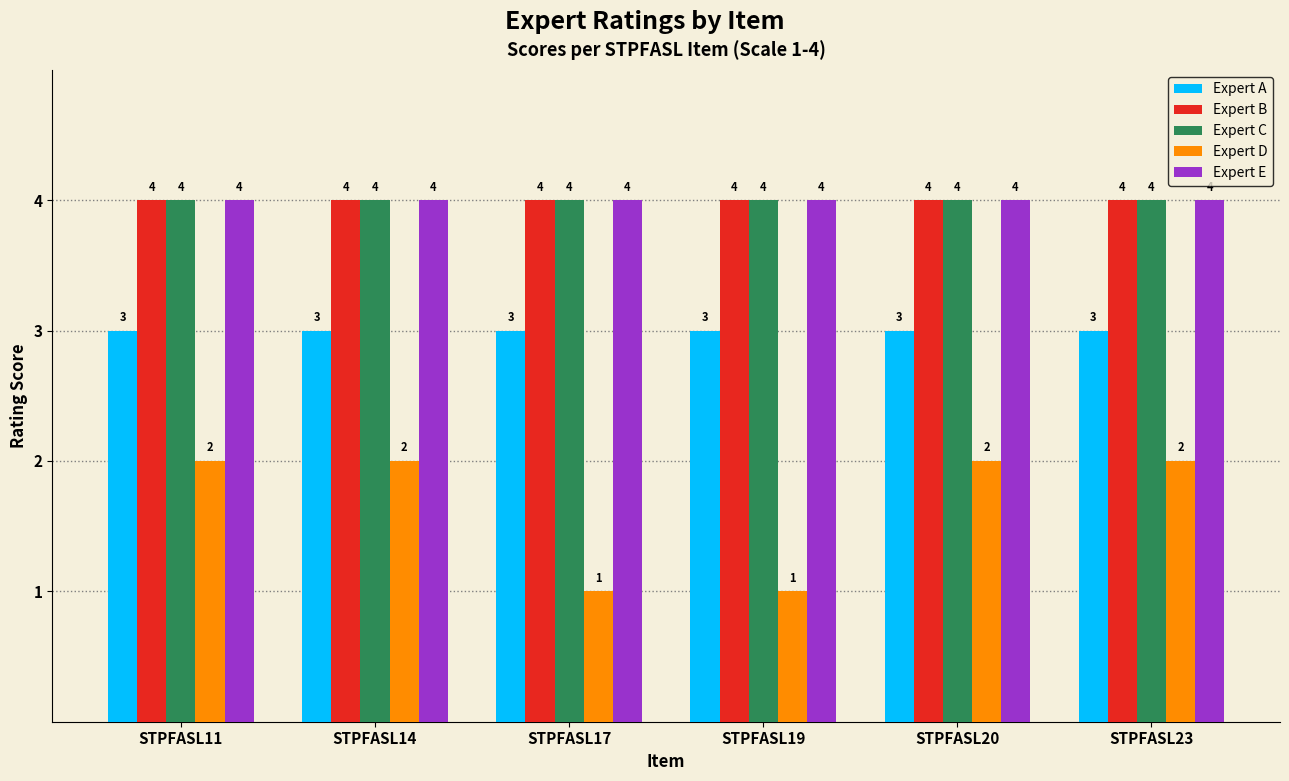

Are the bars horizontal?

No